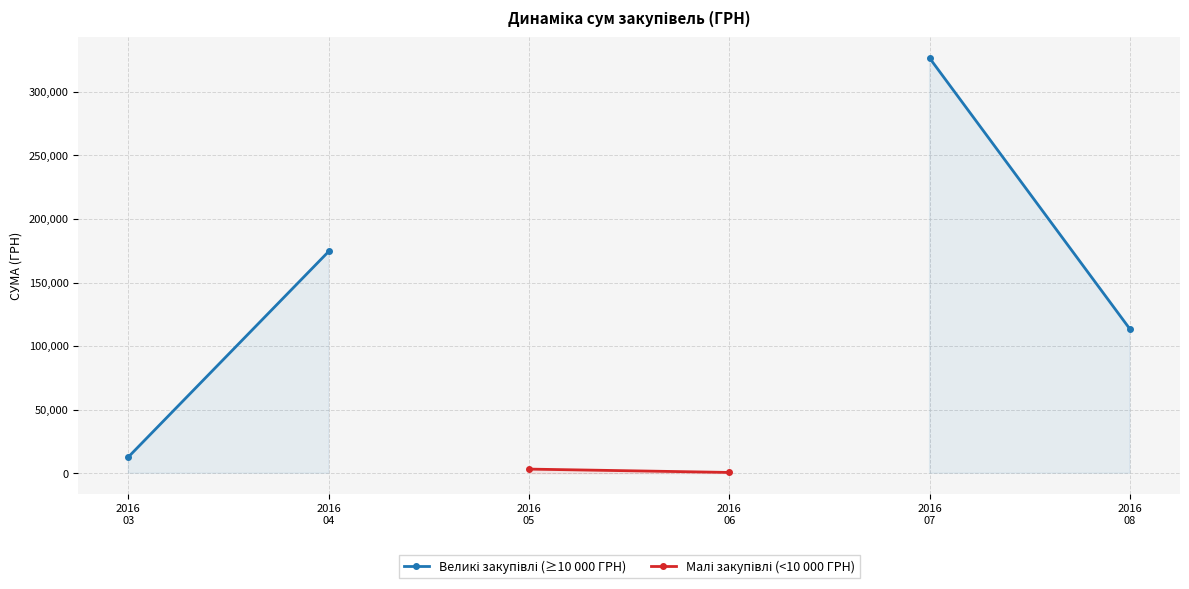

True or false: Великі закупівлі (≥10 000 ГРН) has a value of 113398.5 at 2016
08.

True